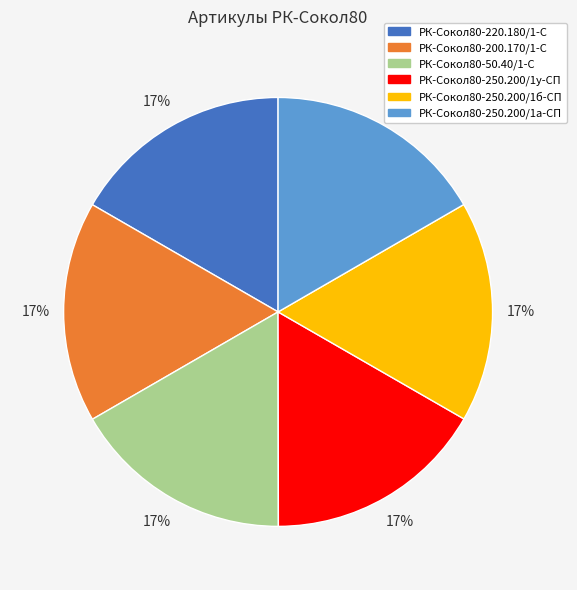

Is РК-Сокол80-50.40/1-С the majority of the pie?

No